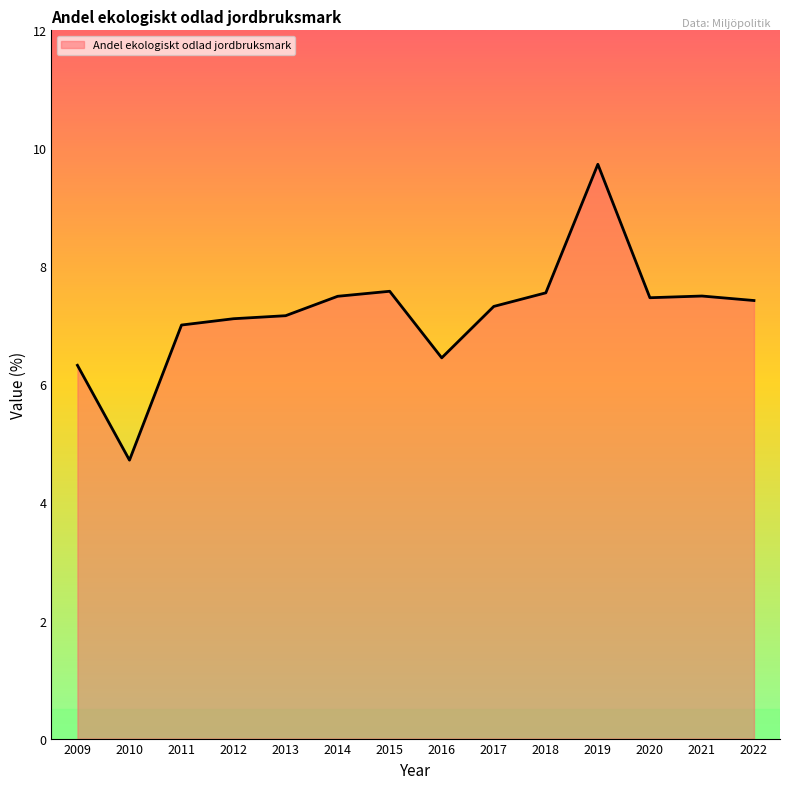

What is the difference between the maximum and second lowest values?

3.4